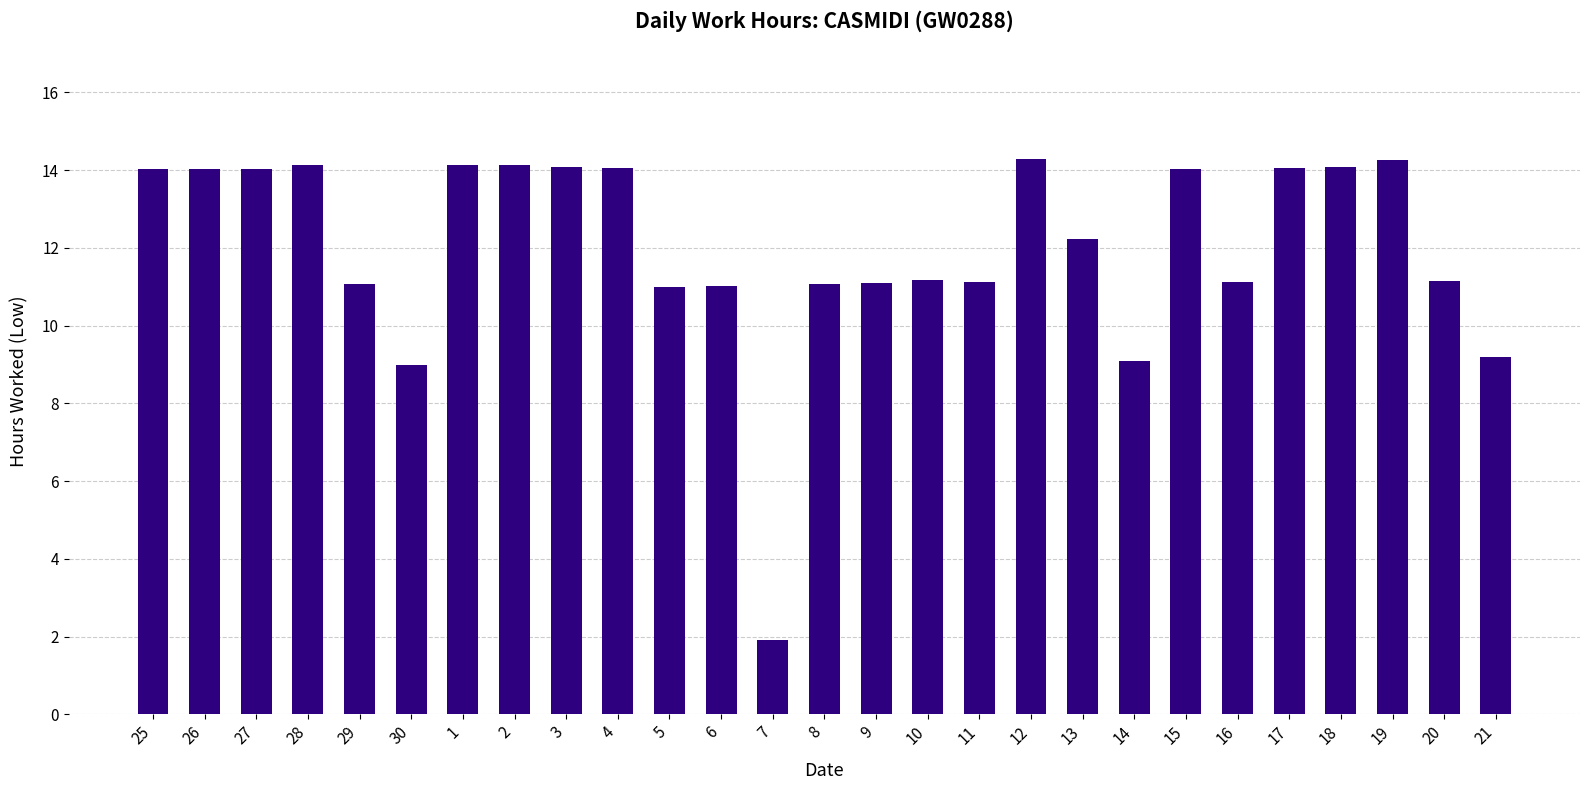

What is the label of the 6th bar from the right?

16